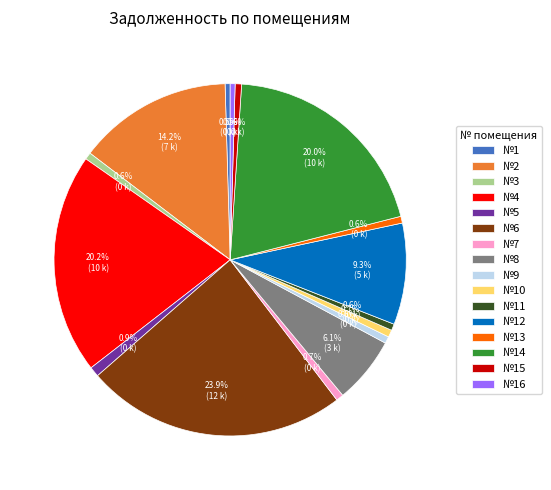

To the nearest percent, what is the average slice percentage?

6%